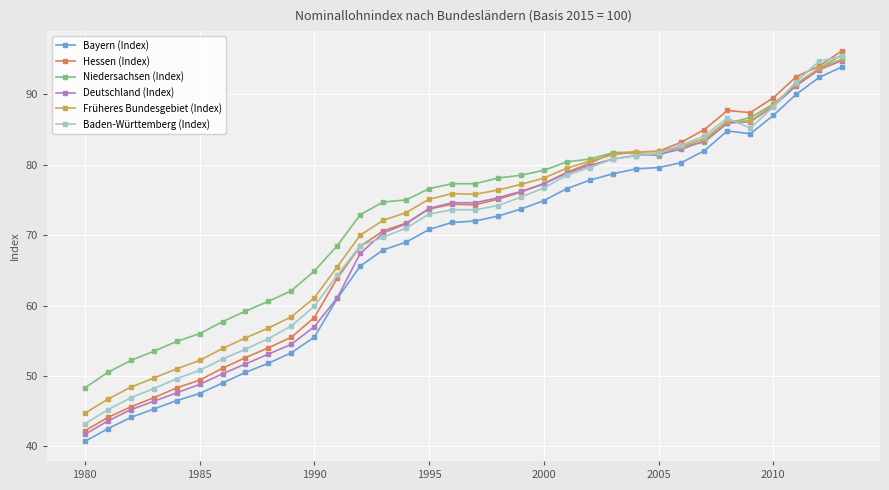

What is the maximum value shown in the chart?

96.2